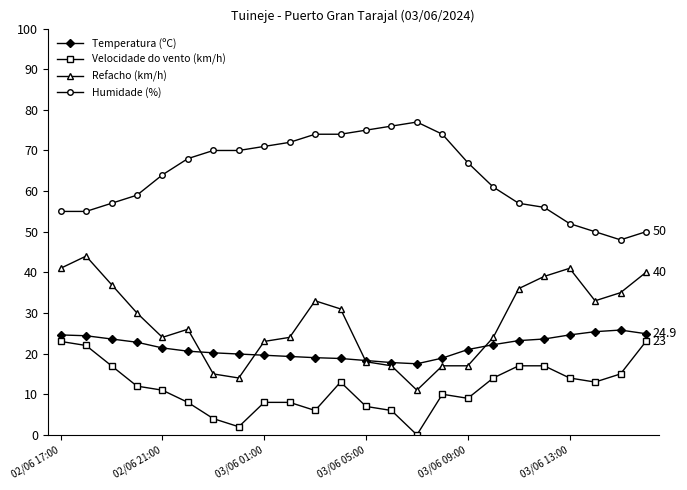

Which series has the largest total across all categories?

Humidade (%)